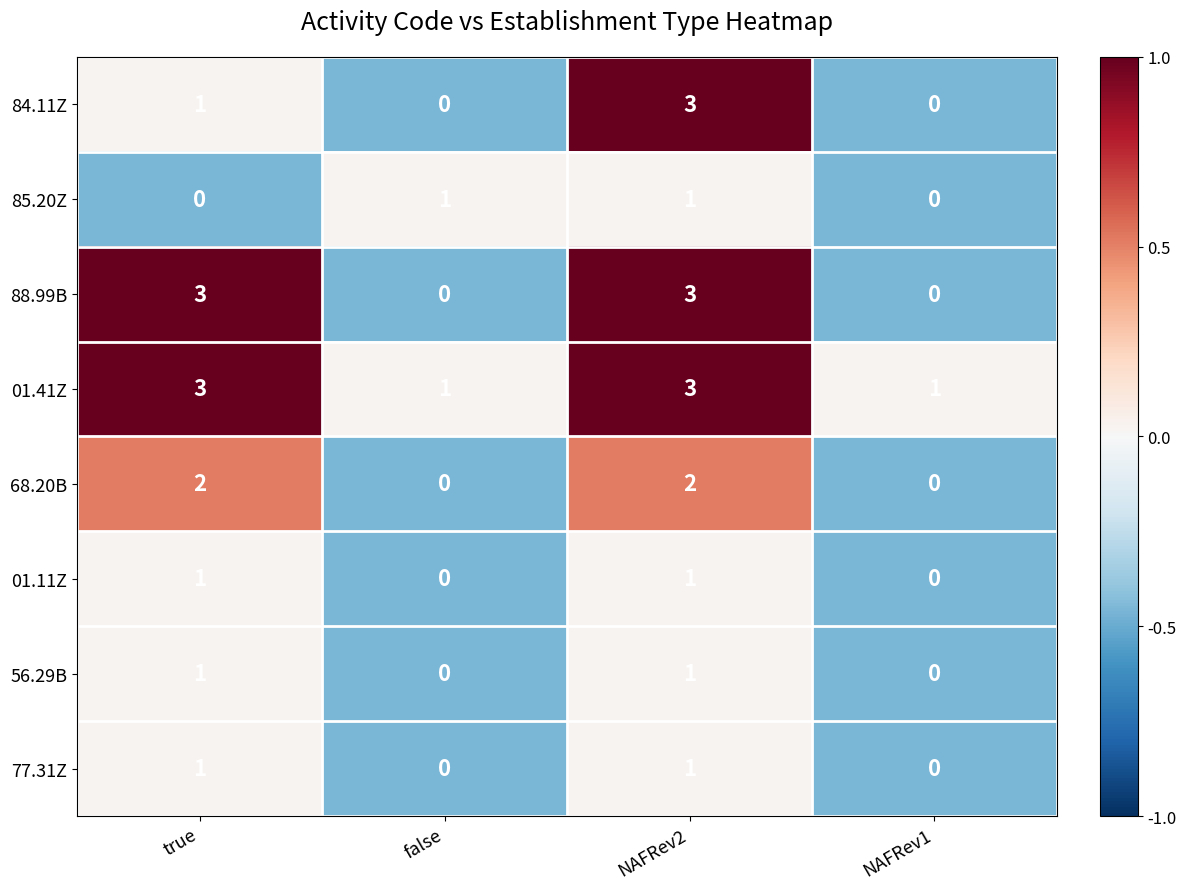

At how many categories does at least one series exceed 0?

4